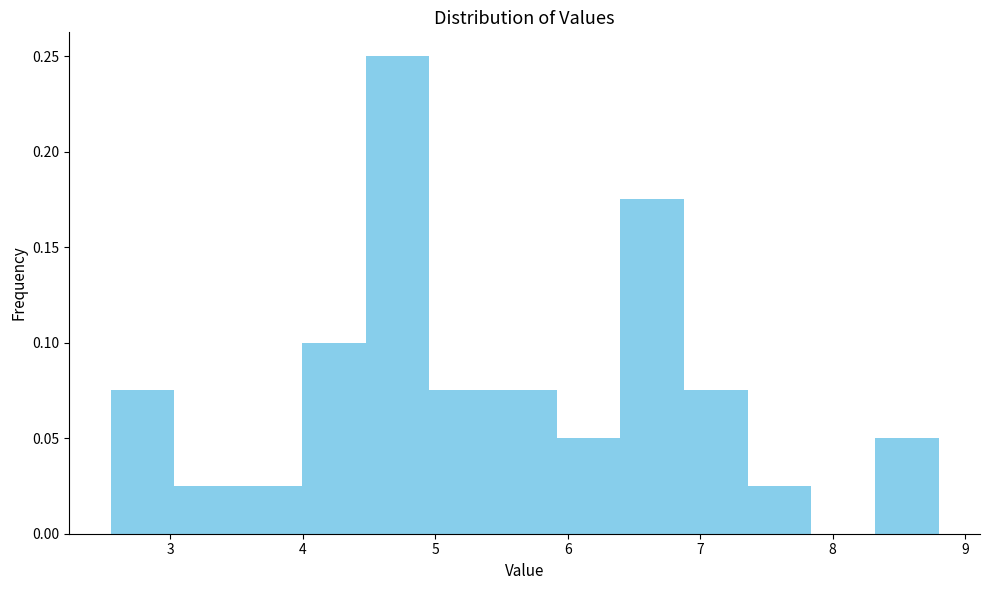

Which range on the x-axis has the tallest bar?

4.5 to 5.0